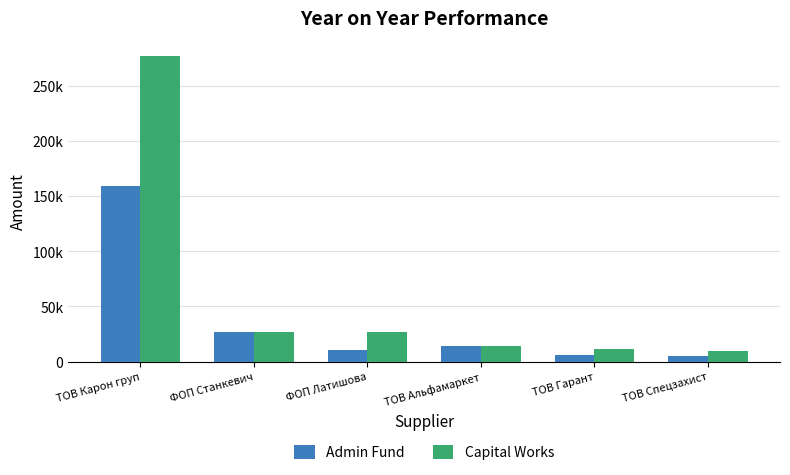

Reading right to left, list all the values displayed in this chart.

Admin Fund: 4769.6	5833.0	13788.0	10328.0	27210.0	159095.4
Capital Works: 9539.2	11167.7	13788.0	26370.0	27210.0	276654.8